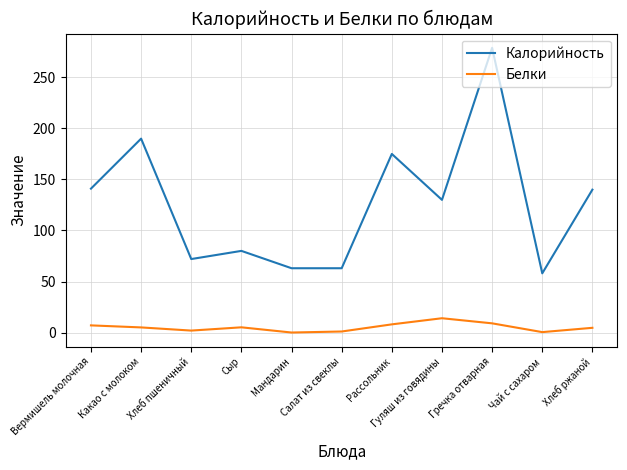

What is the total value across all series at Гречка отварная?

288.0